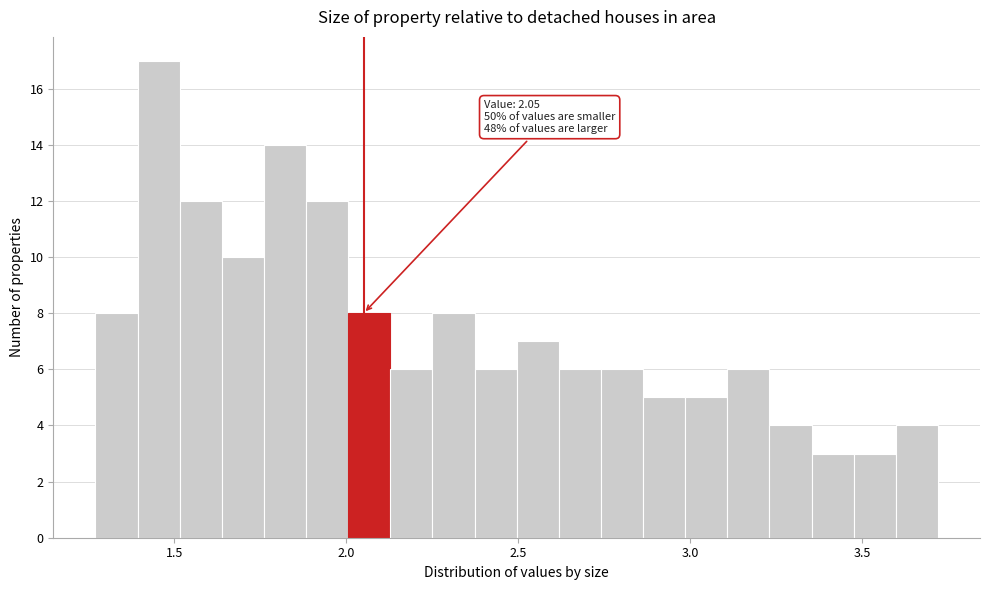

Read against the x-axis, roughly where is the centre of the tallest bar?

1.45